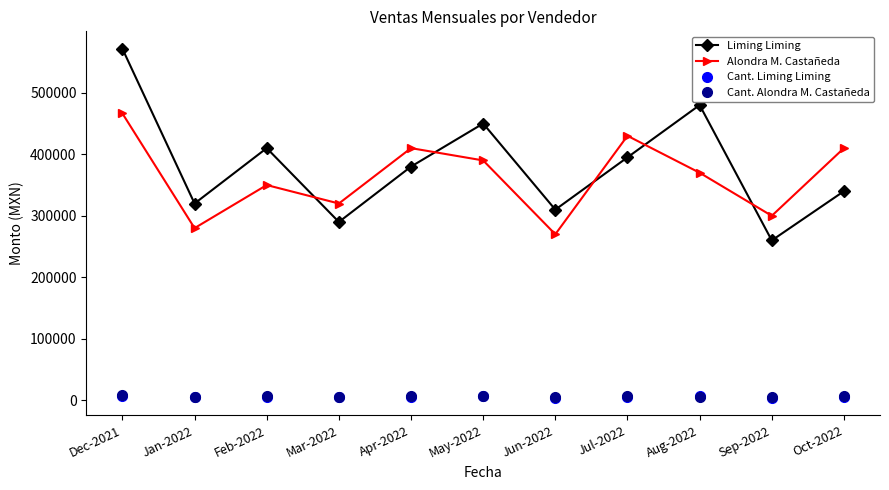

Which category has the highest value in the Alondra M. Castañeda series?

Dec-2021